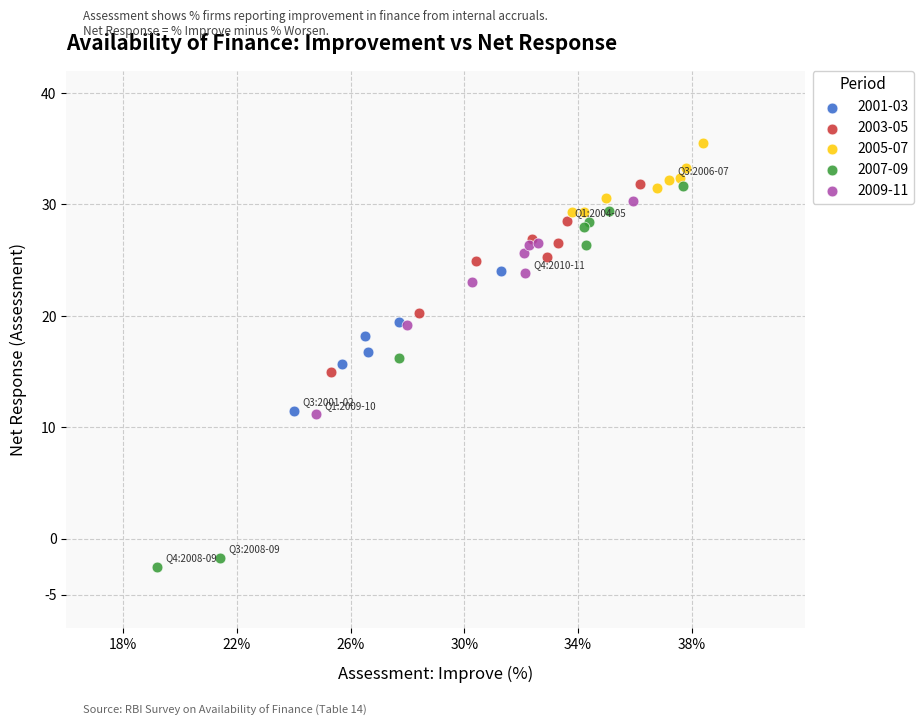

What are all the series names shown in the legend?

2001-03, 2003-05, 2005-07, 2007-09, 2009-11